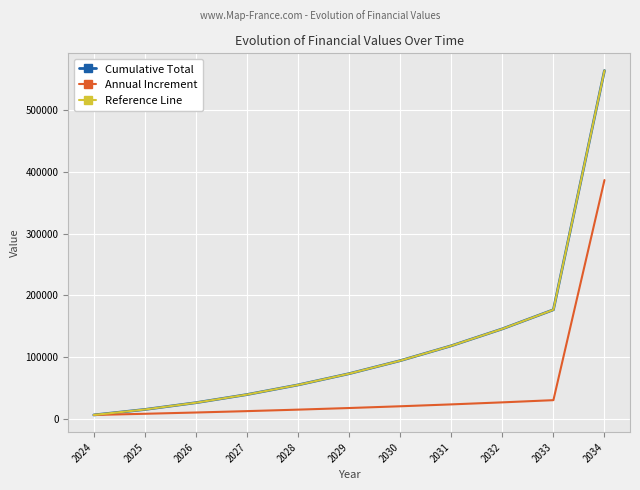

Rank the series by their maximum value, from lowest to highest.

Annual Increment, Cumulative Total, Reference Line